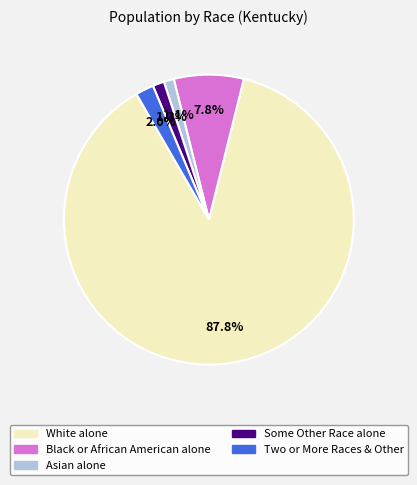

Does any single category account for the majority?

Yes